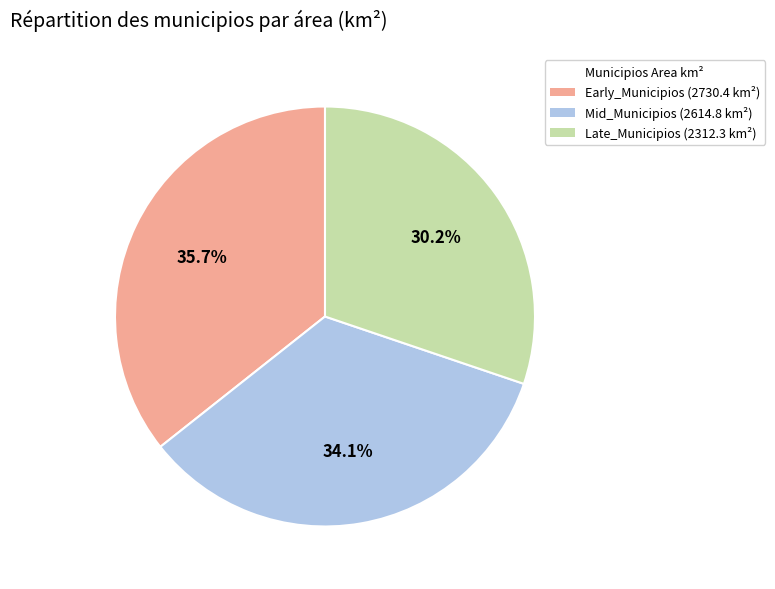

Does any single category account for the majority?

No